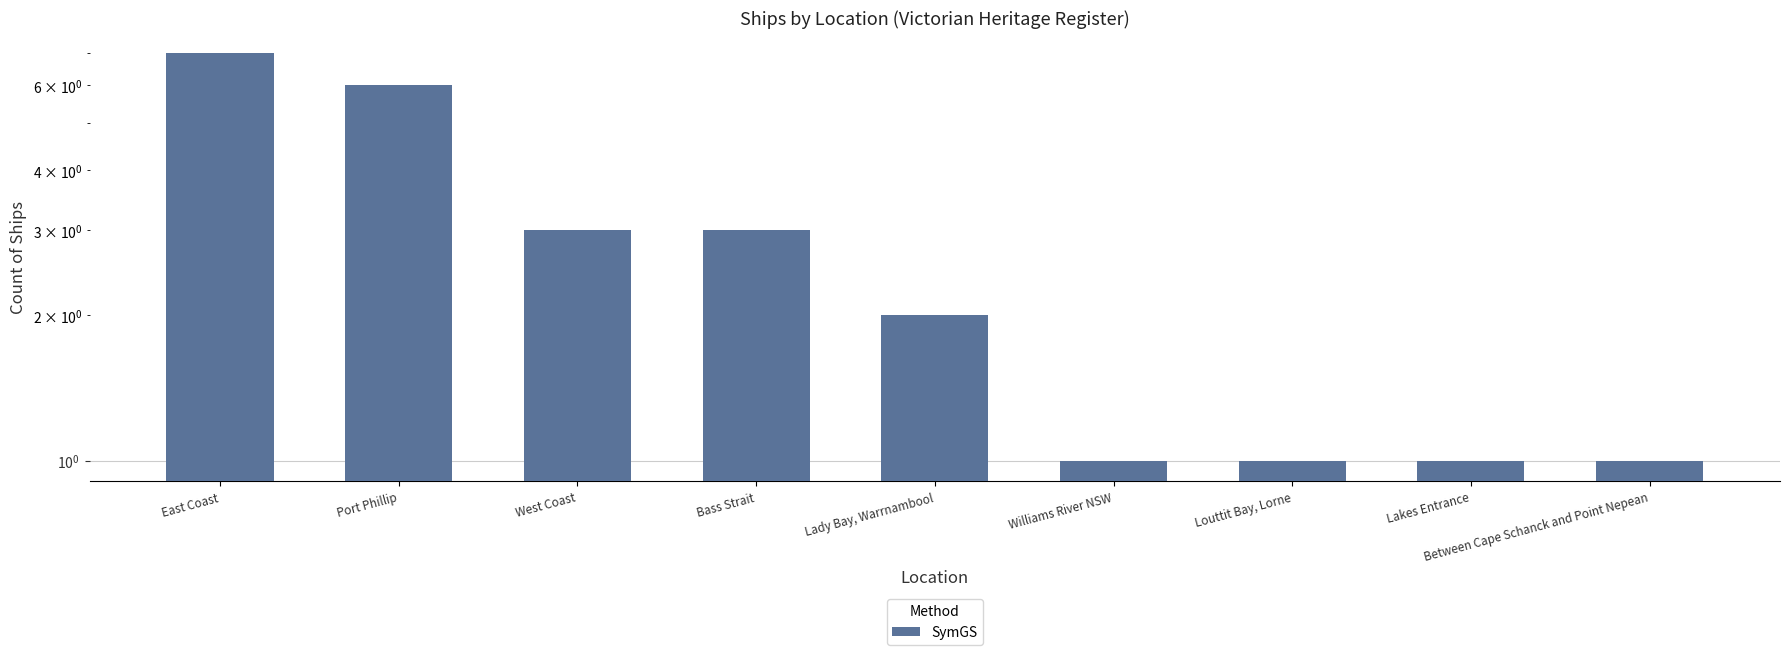

What is the change in value from Port Phillip to West Coast?

-3